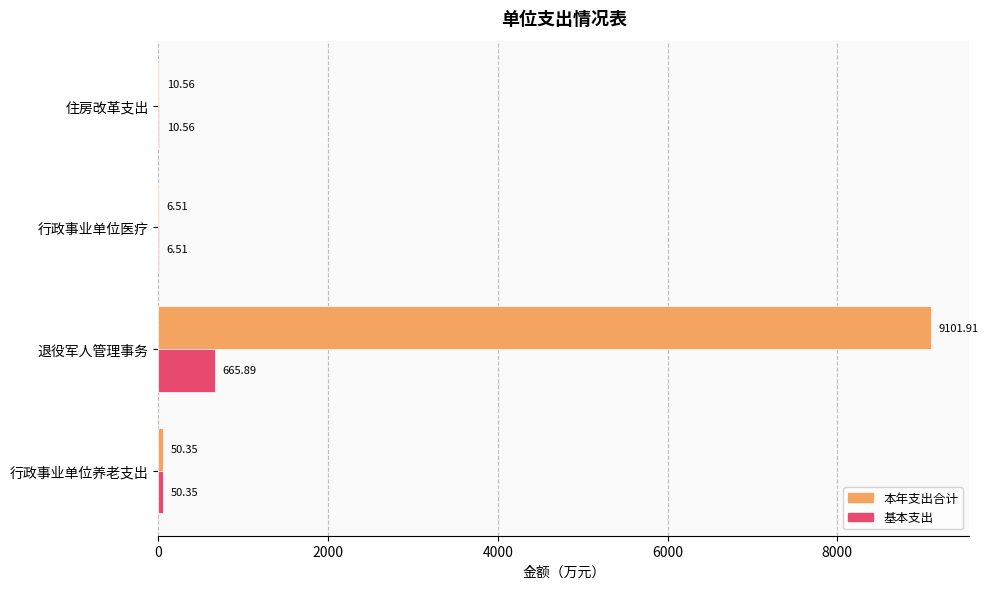

Where is 本年支出合计 nearest to the value 4554?

行政事业单位养老支出